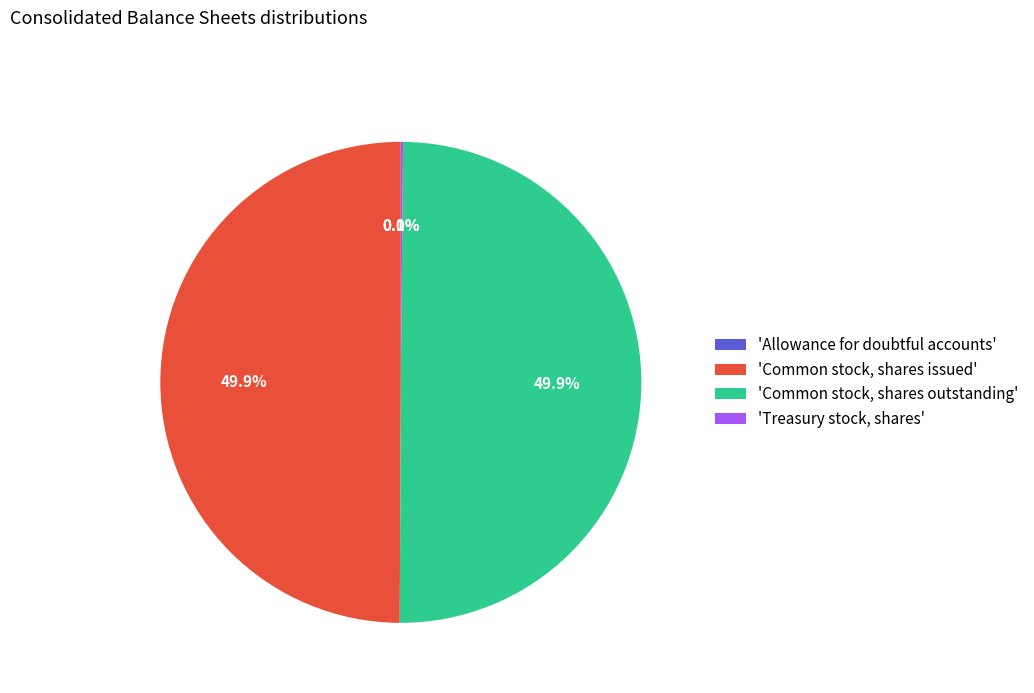

How much of the chart is everything except 'Common stock, shares issued'?

50.1%